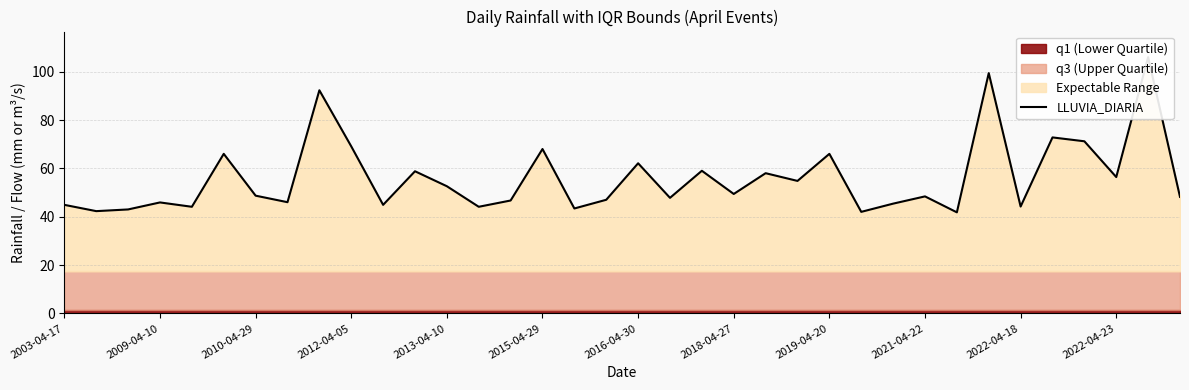

What is the average value?

56.1